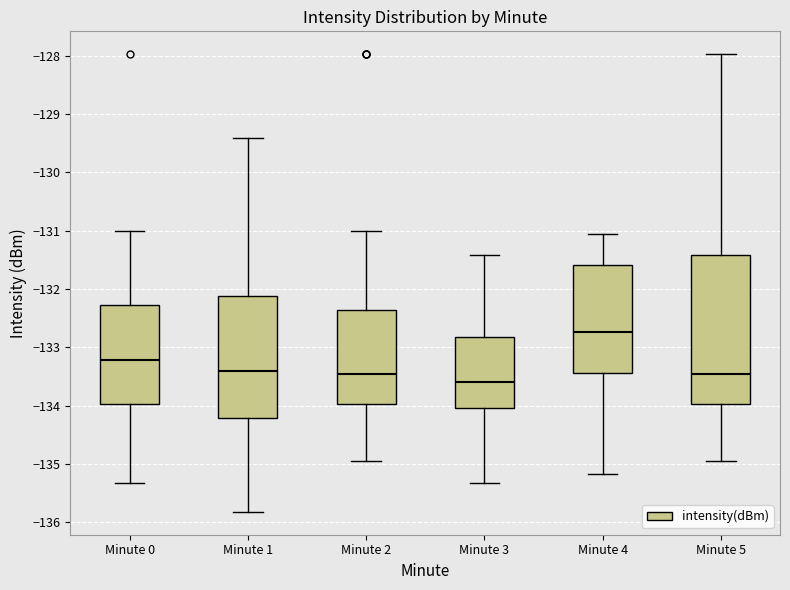

Which box is the tallest, from its lower edge to its upper edge?

Minute 5